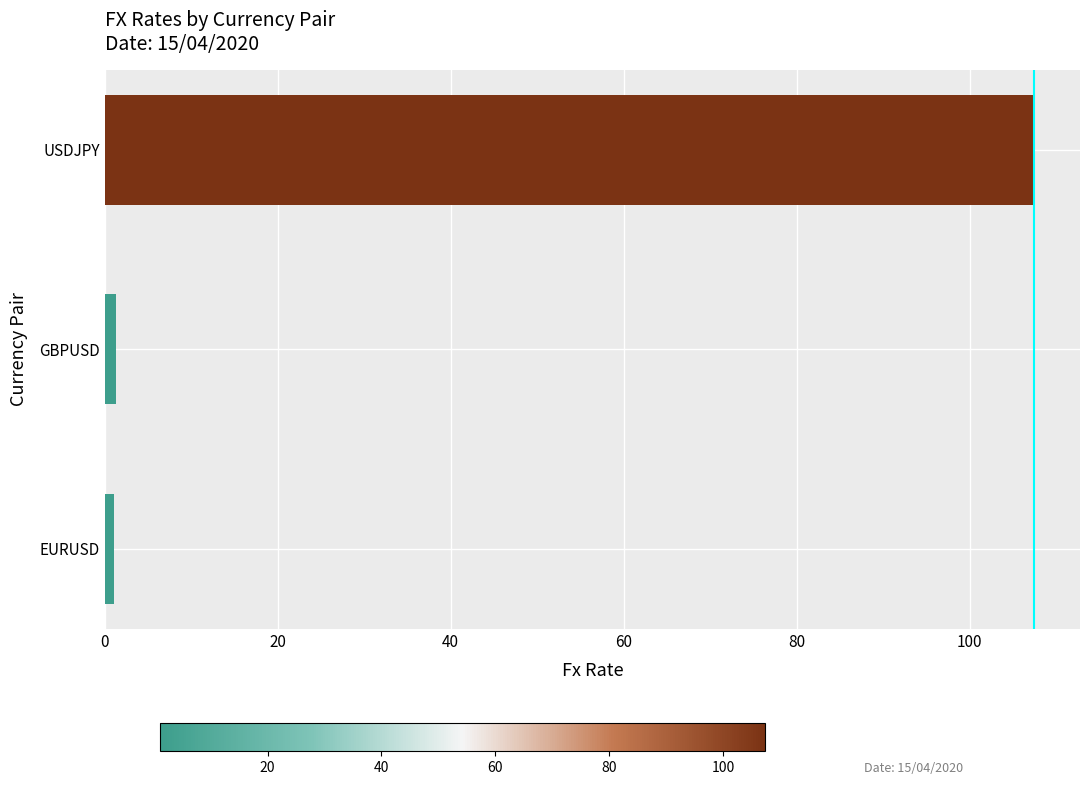

What is the average value?

36.6